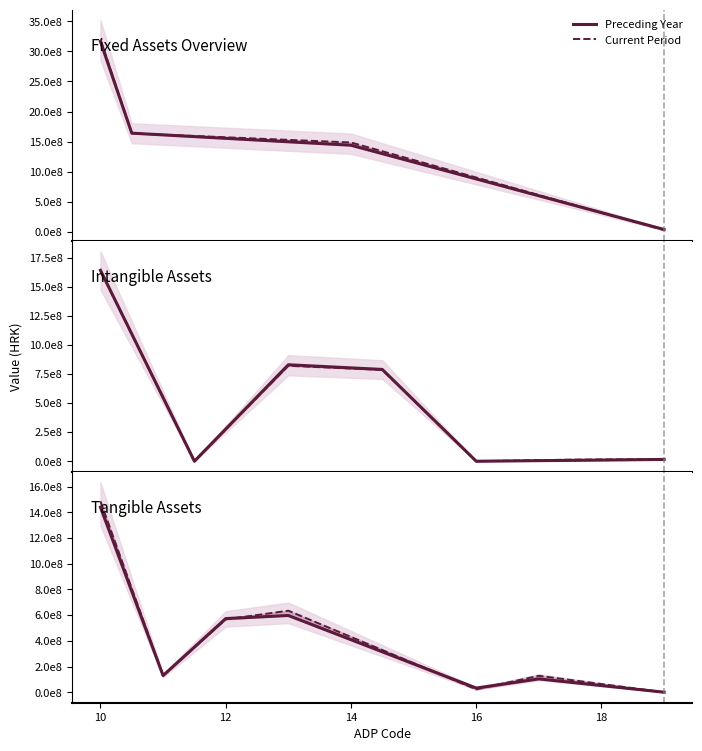

True or false: Preceding Year has a value of 130285293 at 10.

True